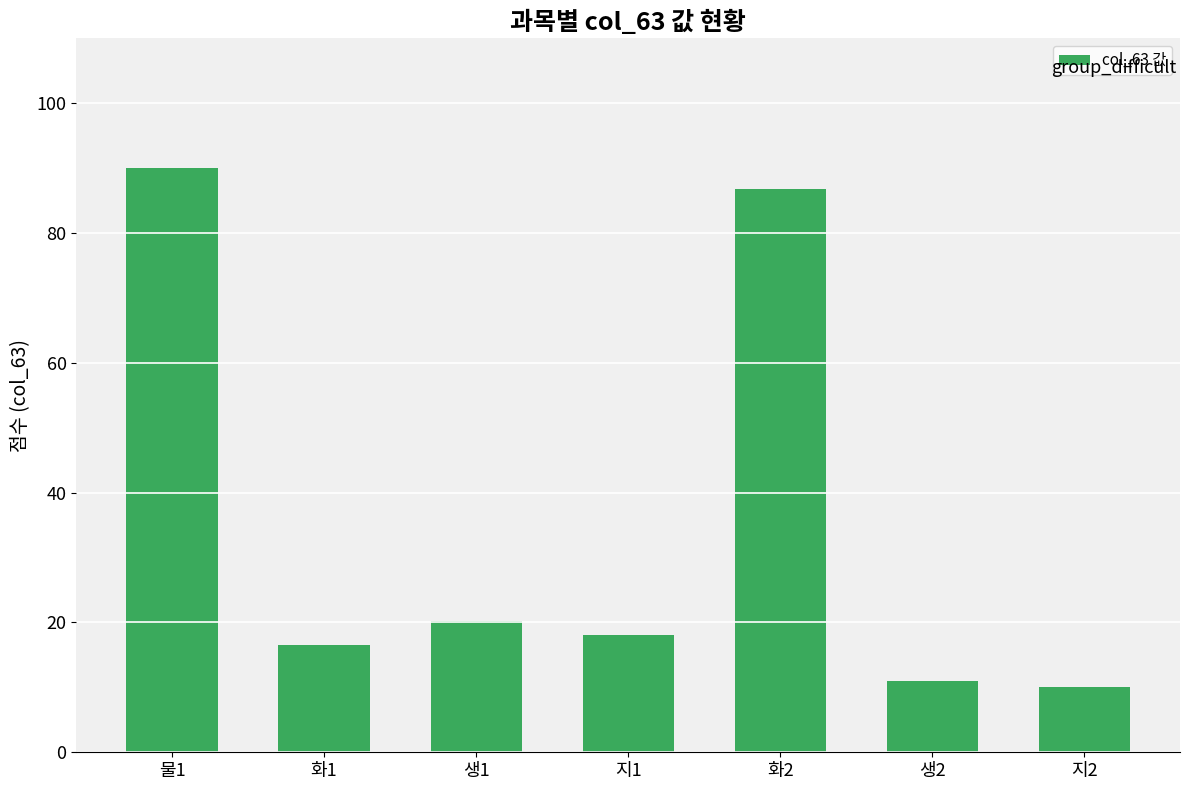

Is it true that the value at 지1 is 18.0?

True